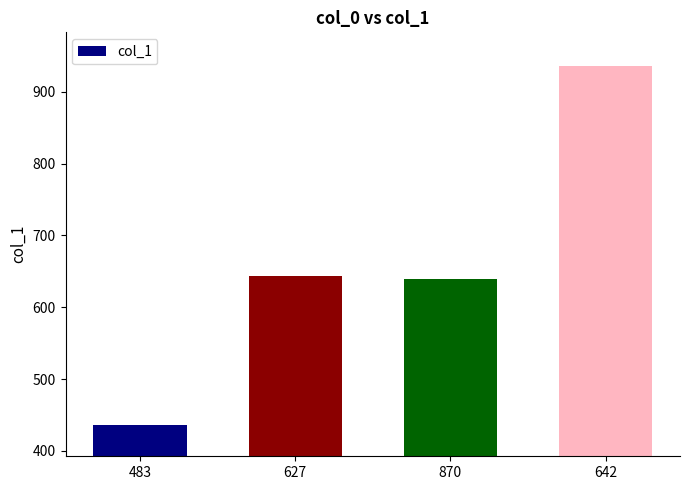

What position from the left is 627?

2